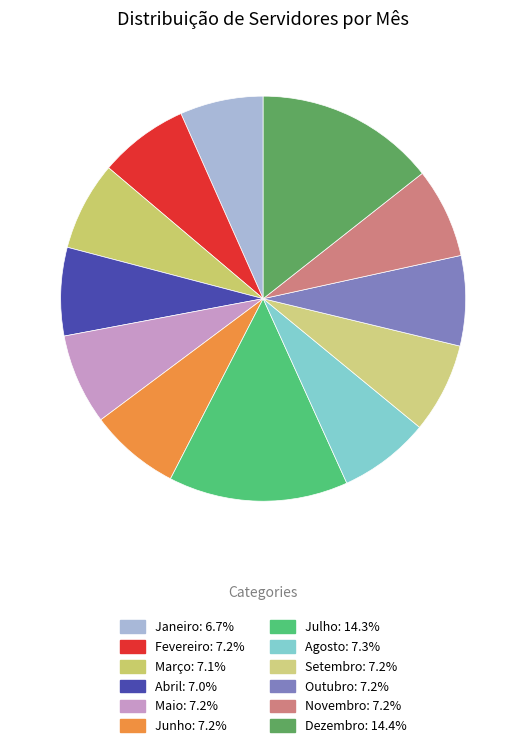

Is Junho the majority of the pie?

No